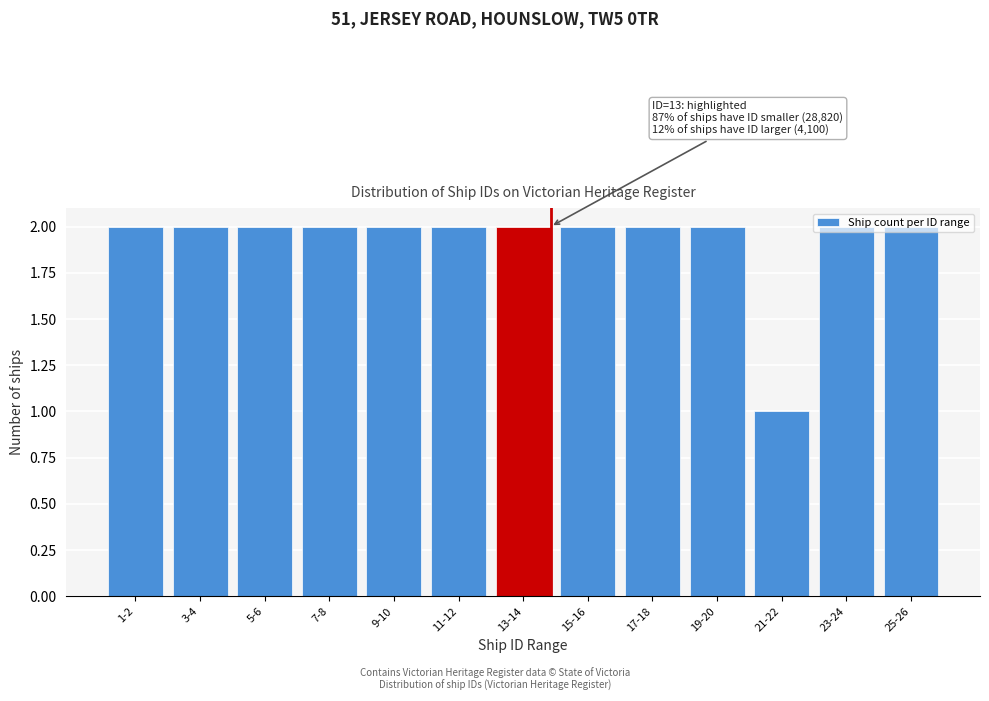

Which label corresponds to the smallest value in the chart?

21-22